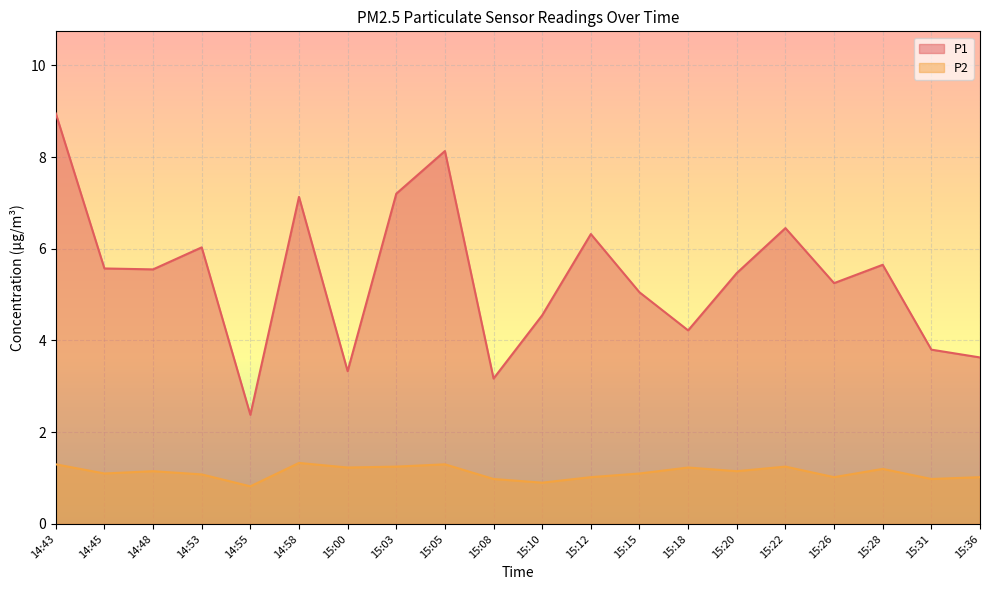

True or false: P1 and P2 intersect in this chart.

False